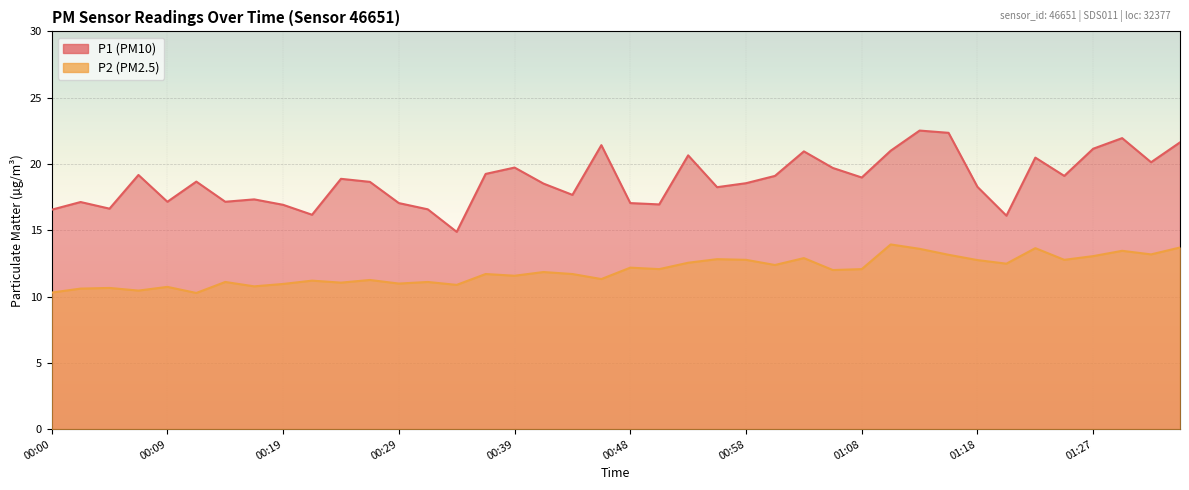

What is the sum of all P1 values?

750.4